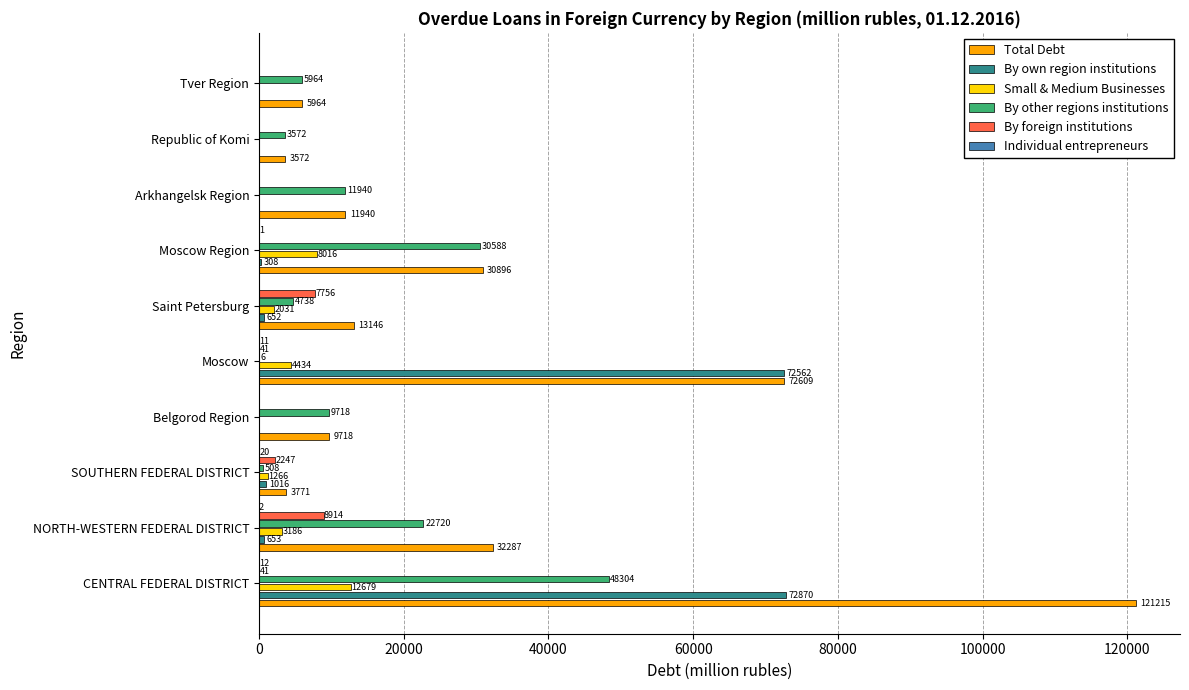

What is the greatest value displayed?

121215